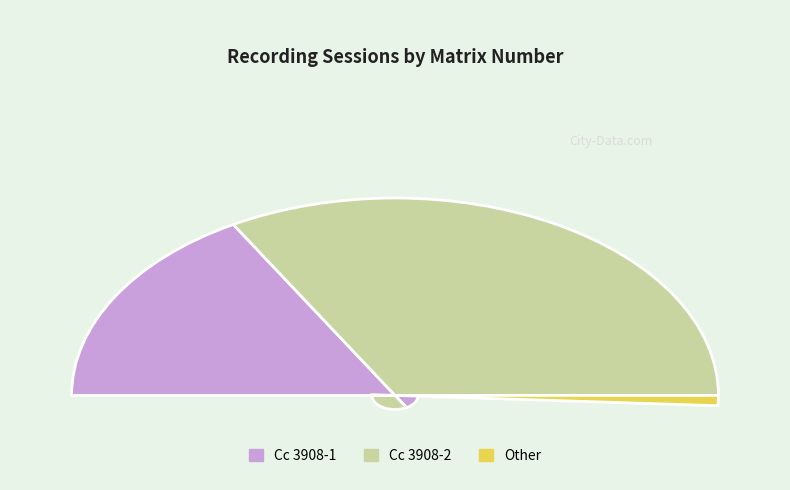

What is the ratio of the value at Cc 3908-2 to the value at Cc 3908-1?

2.0